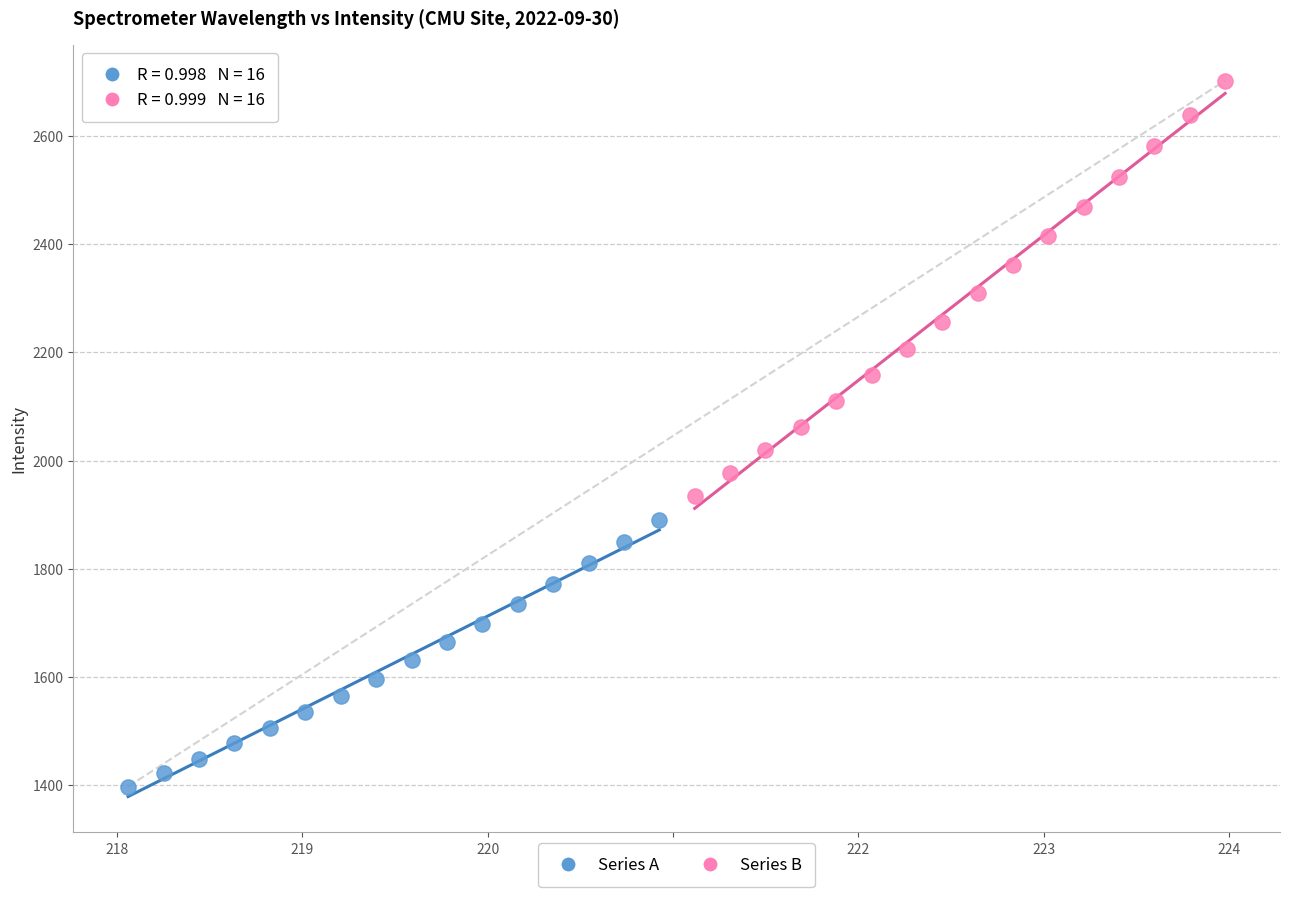

Which series reaches the maximum Y coordinate?

Series B